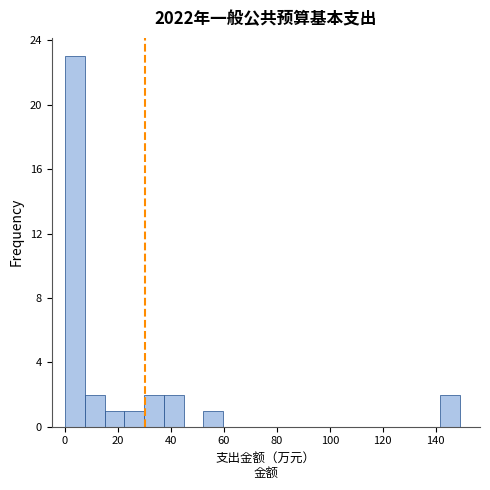

Around what value on the x-axis is the tallest bar? Give the approximate position of its centre, as read against the axis.

4